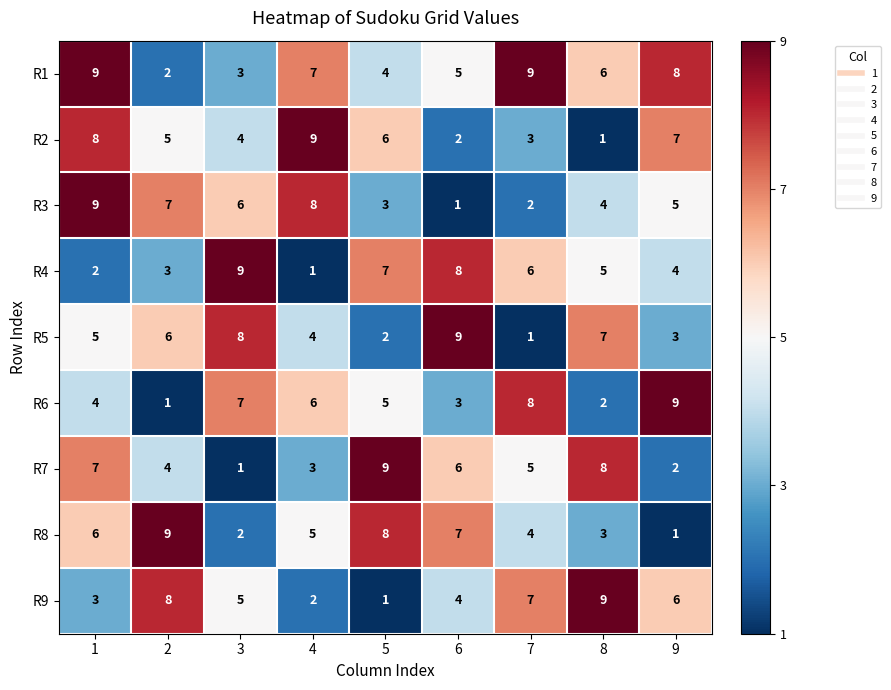

What value does the R7 series have at 7?

5